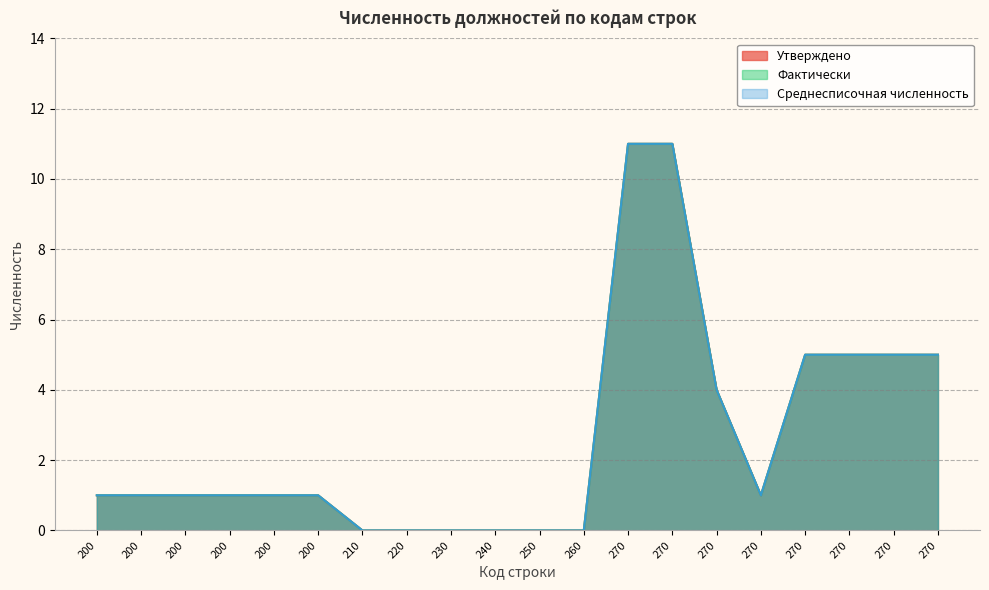

True or false: Утверждено and Среднесписочная численность intersect in this chart.

False